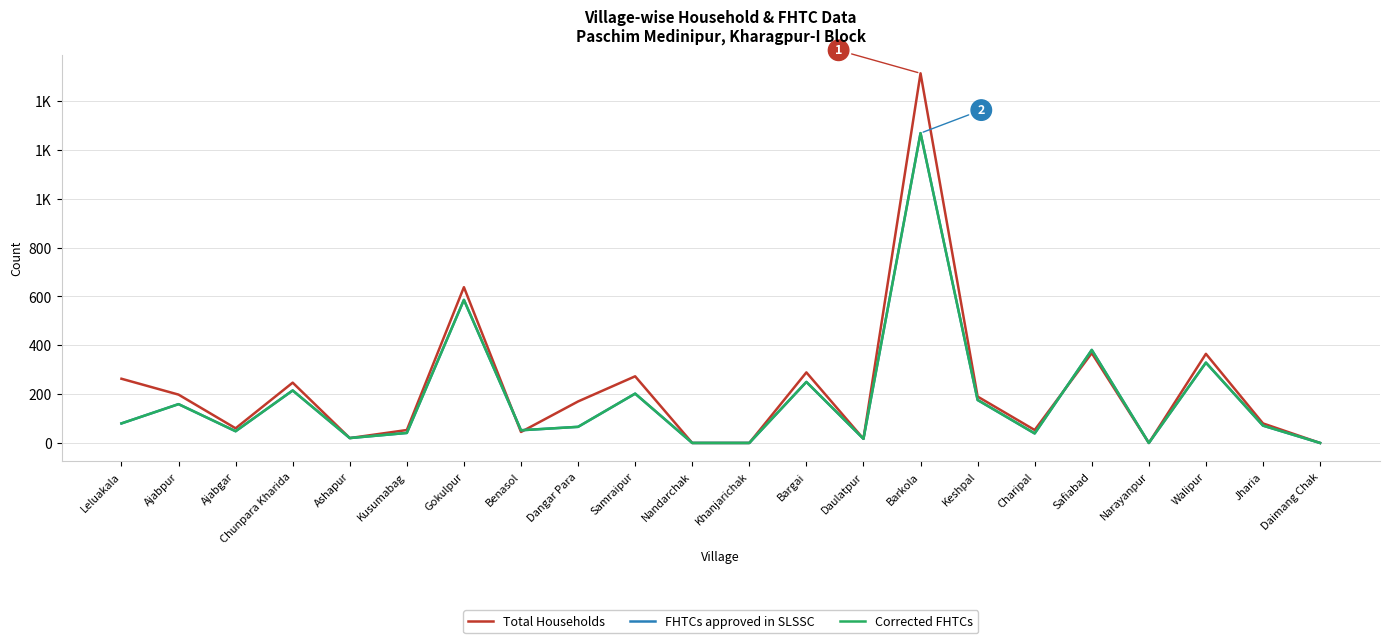

Is this an area chart (filled region under the line)?

No